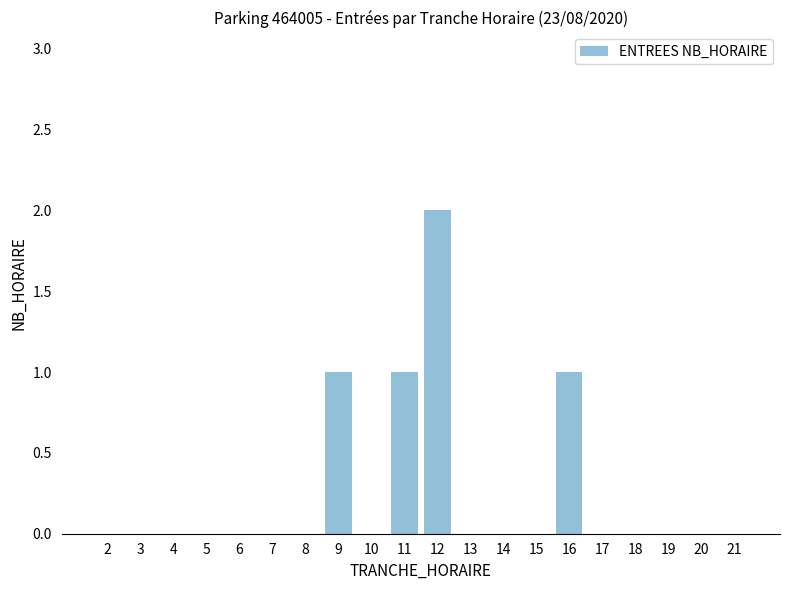

How many data points does each series have?

20